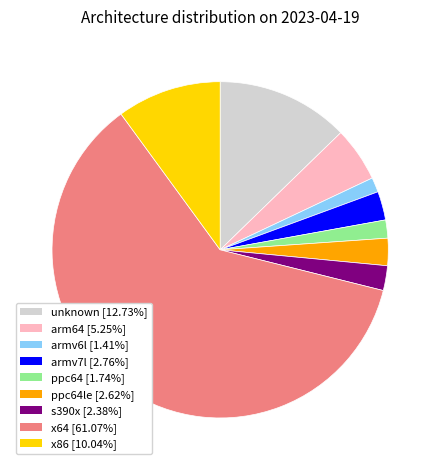

Is there a majority slice in this chart?

Yes